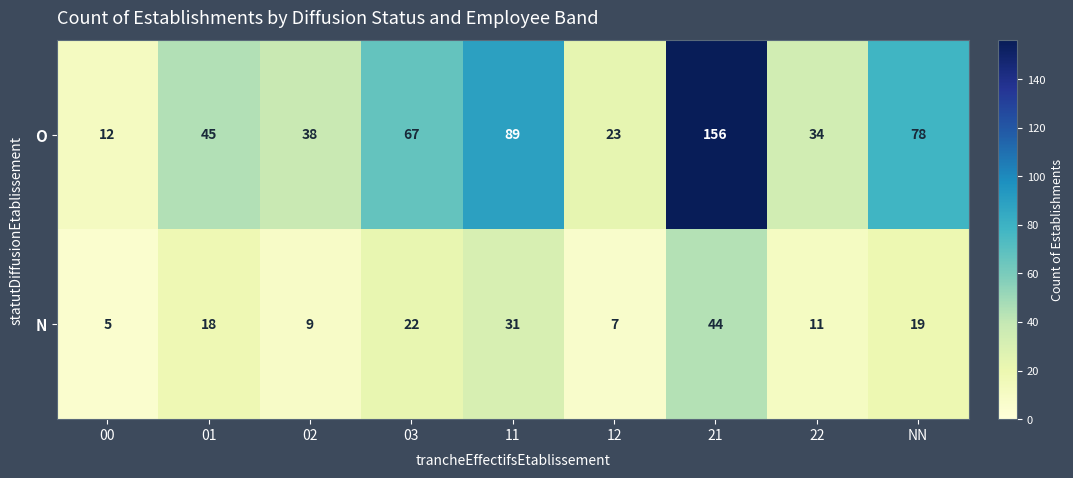

Is the value of N at 00 greater than the value of O at 02?

No